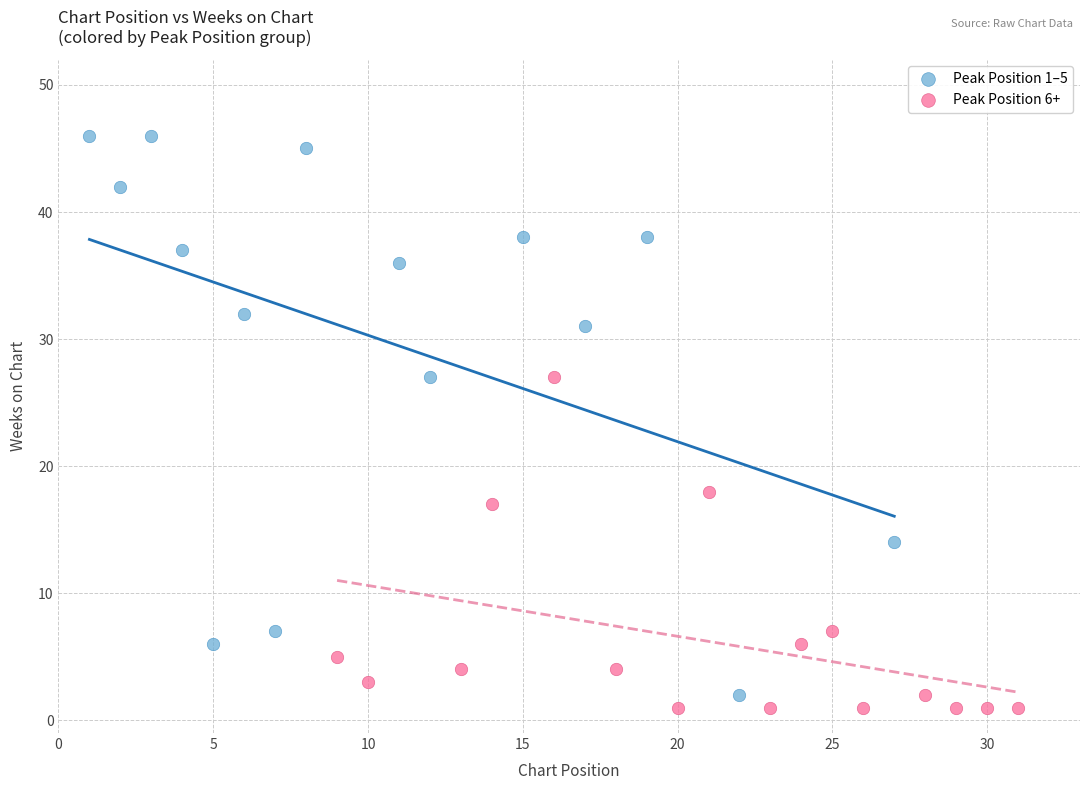

Which series contains the highest Y value?

Peak Position 1–5